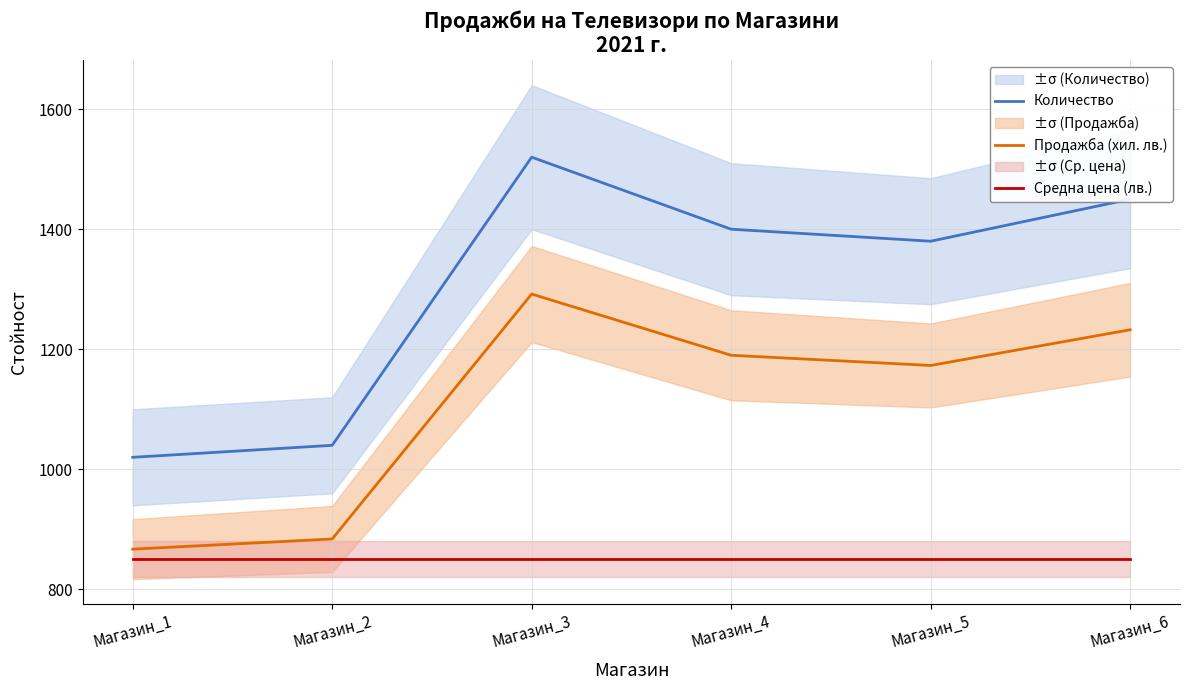

In Количество, how many points are higher than both neighbors (excluding endpoints)?

1